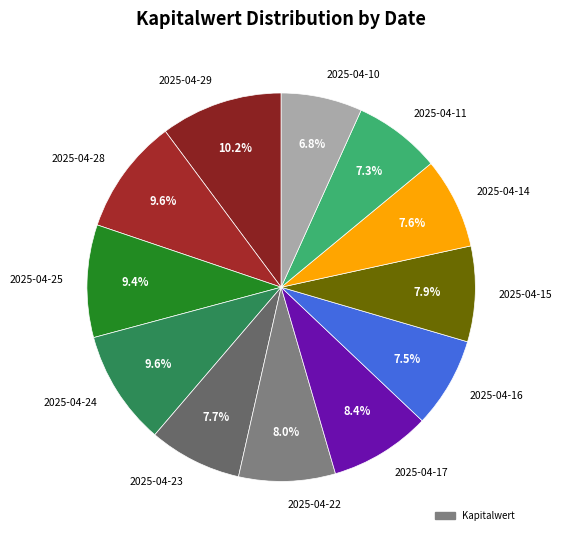

Is it true that 2025-04-22 is 8% of the pie?

True